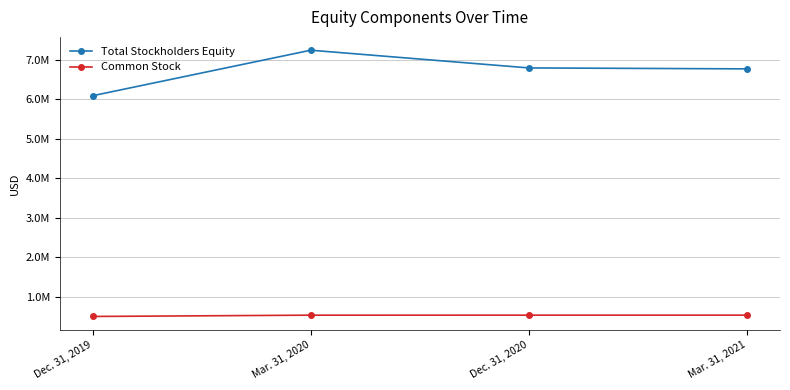

Is the value of Total Stockholders Equity at Dec. 31, 2020 greater than the value of Common Stock at Dec. 31, 2019?

Yes